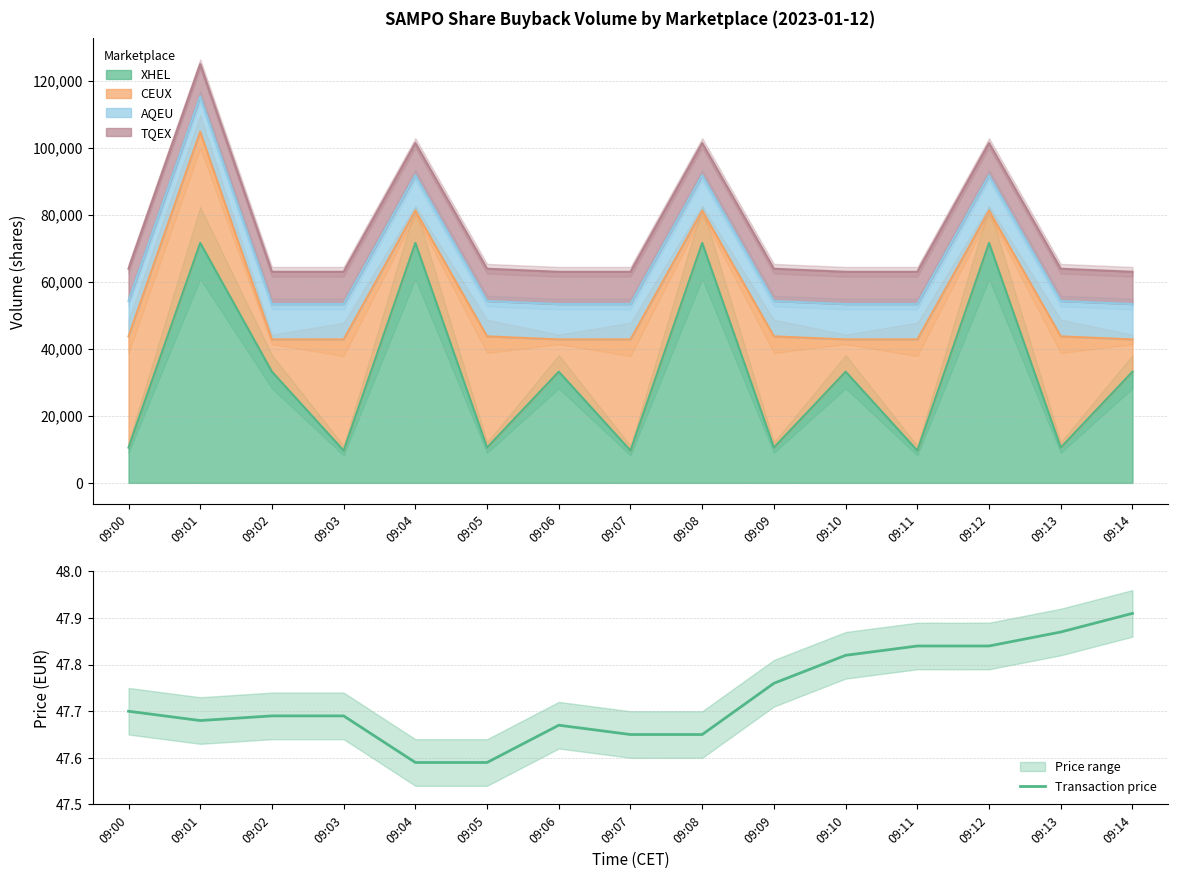

Reading left to right, transcribe all the data shown in this chart.

47.7	47.7	47.7	47.7	47.6	47.6	47.7	47.6	47.6	47.8	47.8	47.8	47.8	47.9	47.9